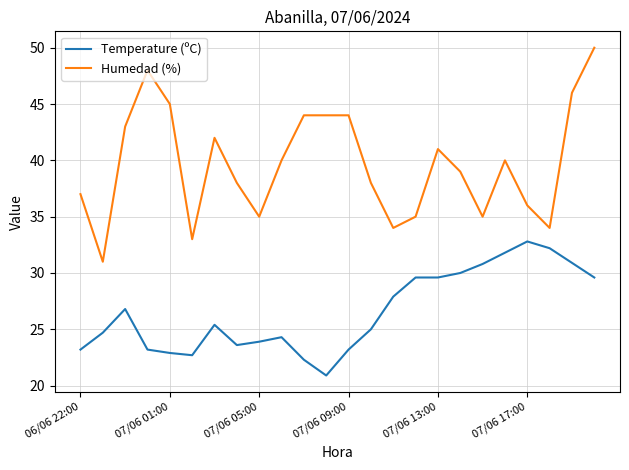

Does the chart display data point markers on the line(s)?

No